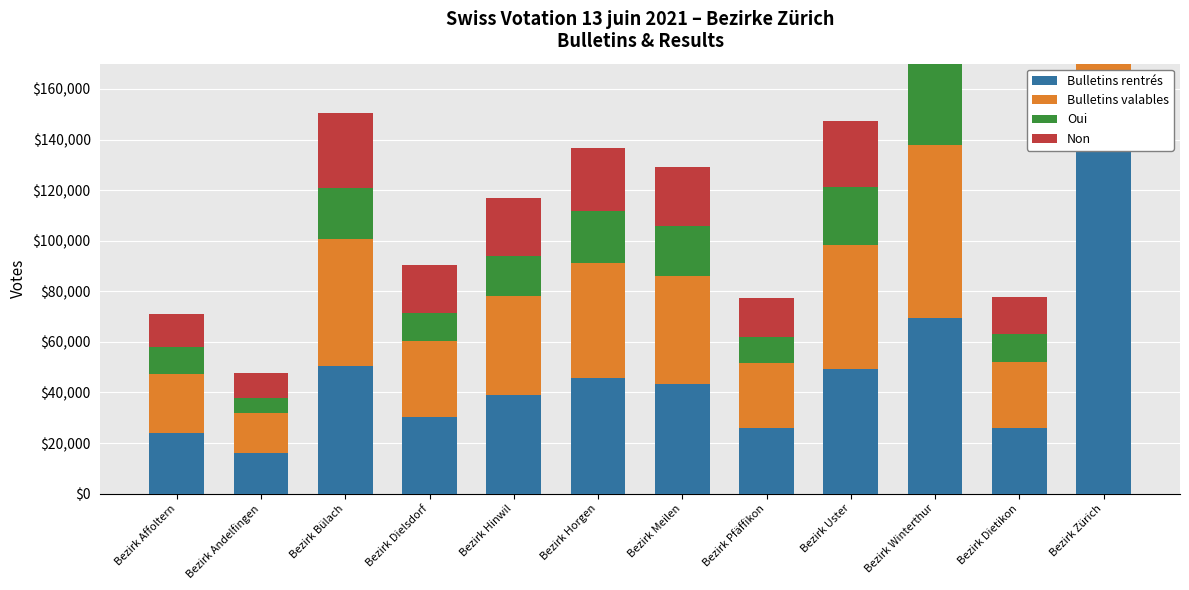

What value does the Oui series have at Bezirk Uster, to the nearest 100?

22900